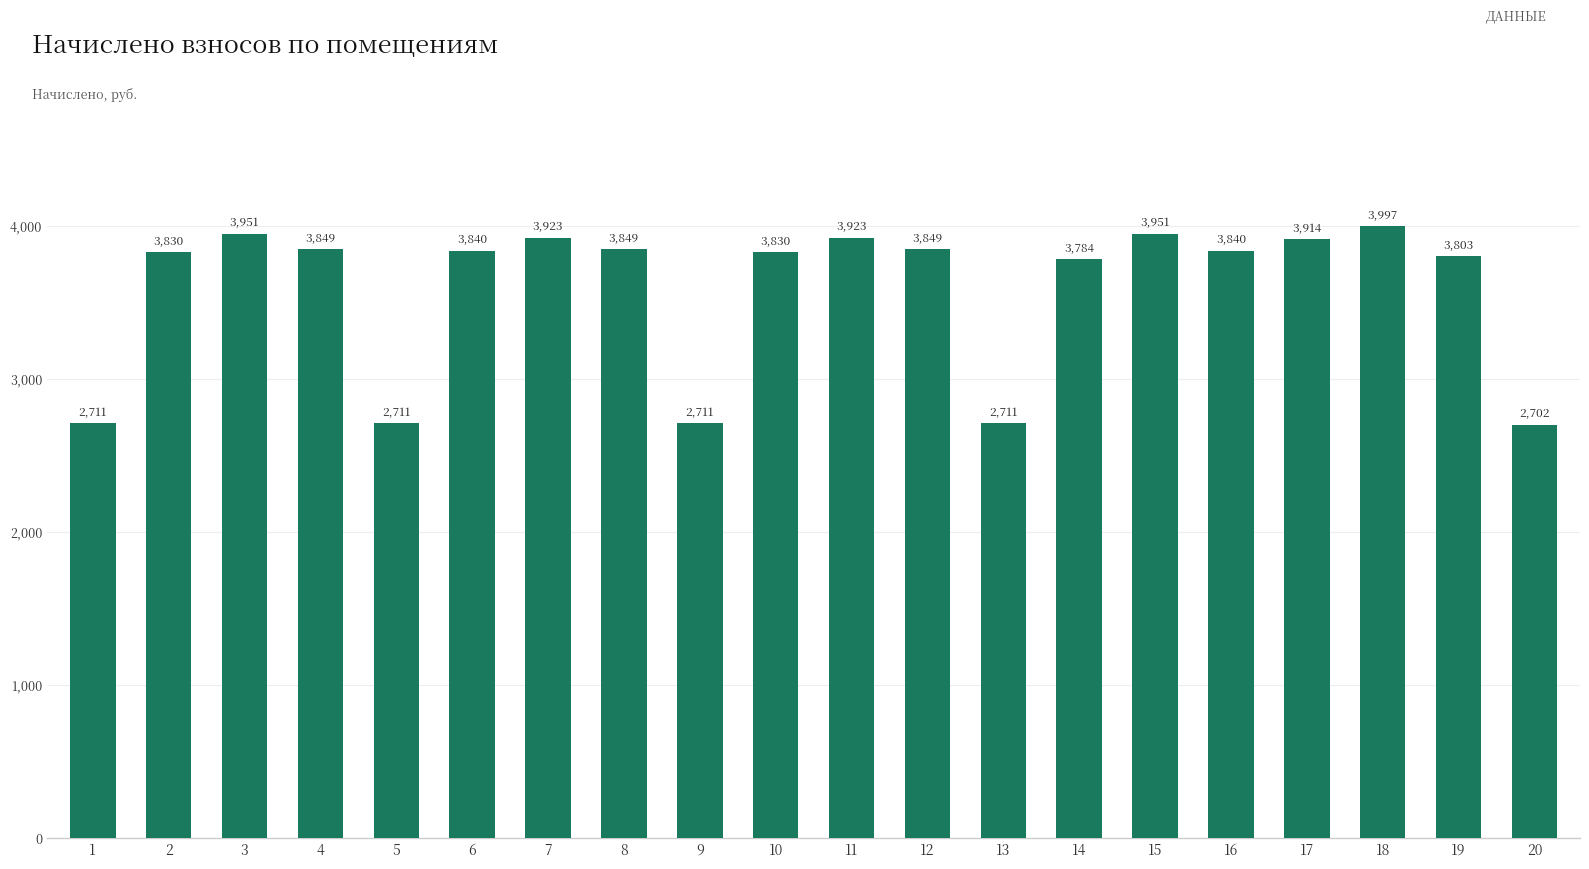

What is the approximate value at 6?

3839.6